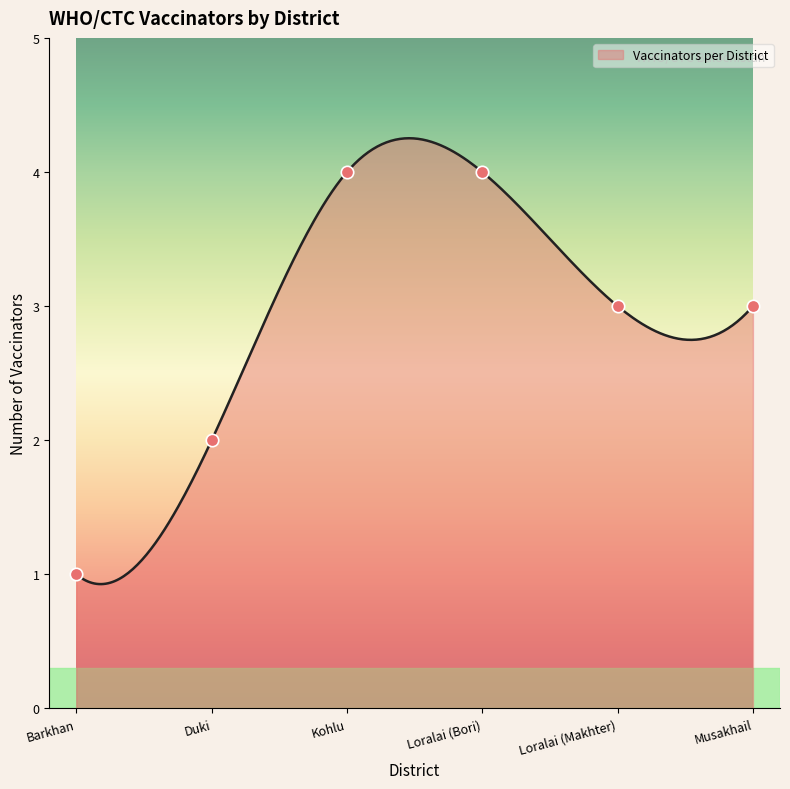

Approximately how many times larger is the value at Duki compared to Barkhan?

2.0